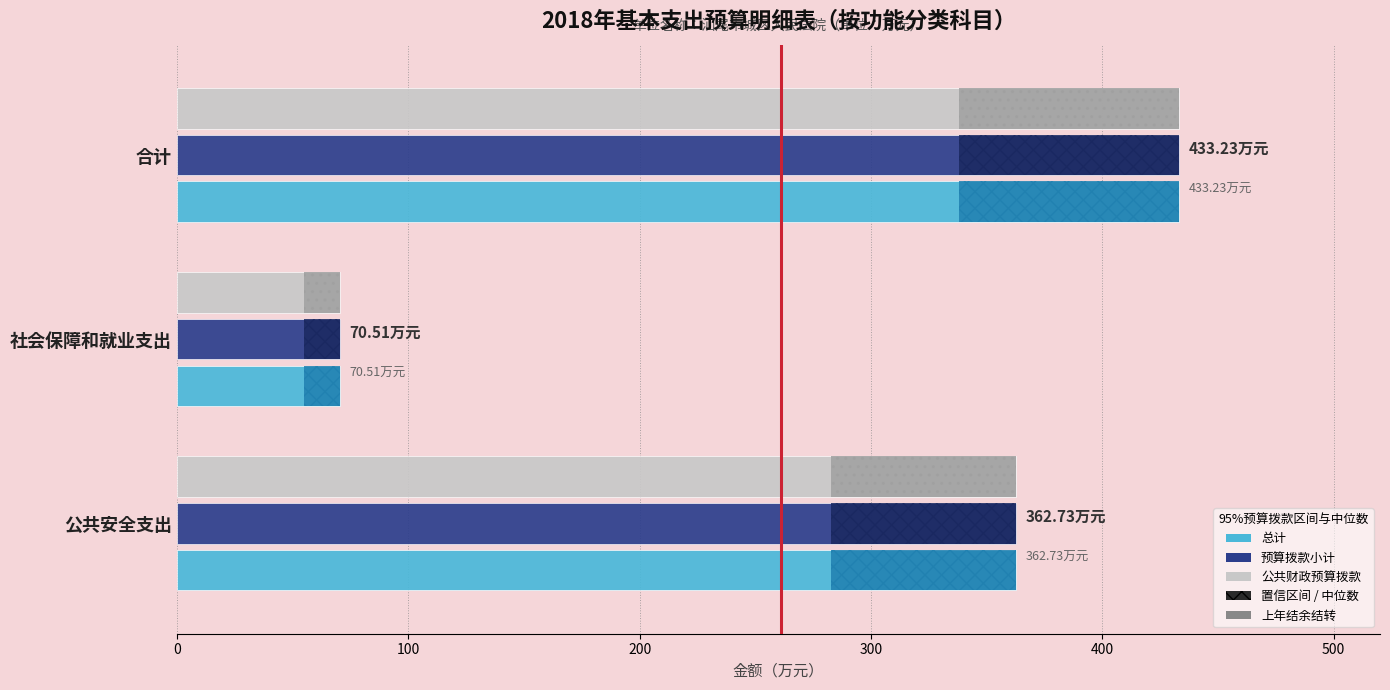

How many series are shown in this chart?

3